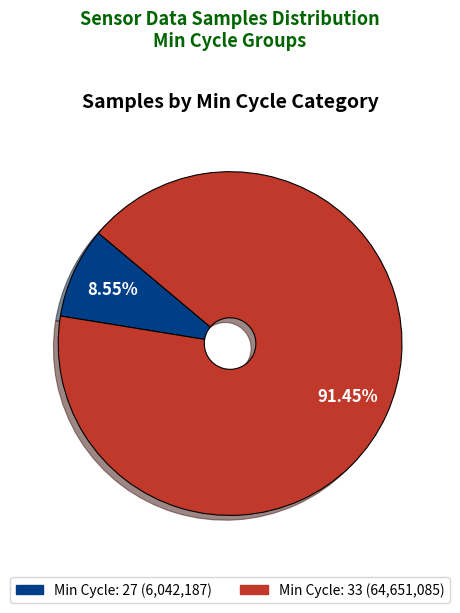

Is there a majority slice in this chart?

Yes